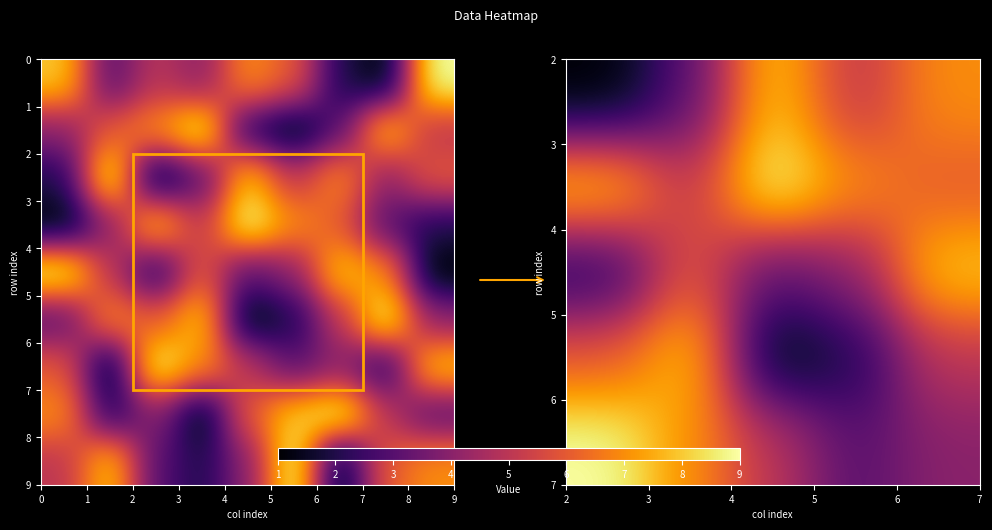

How many values in the row2 series are below 5?

4